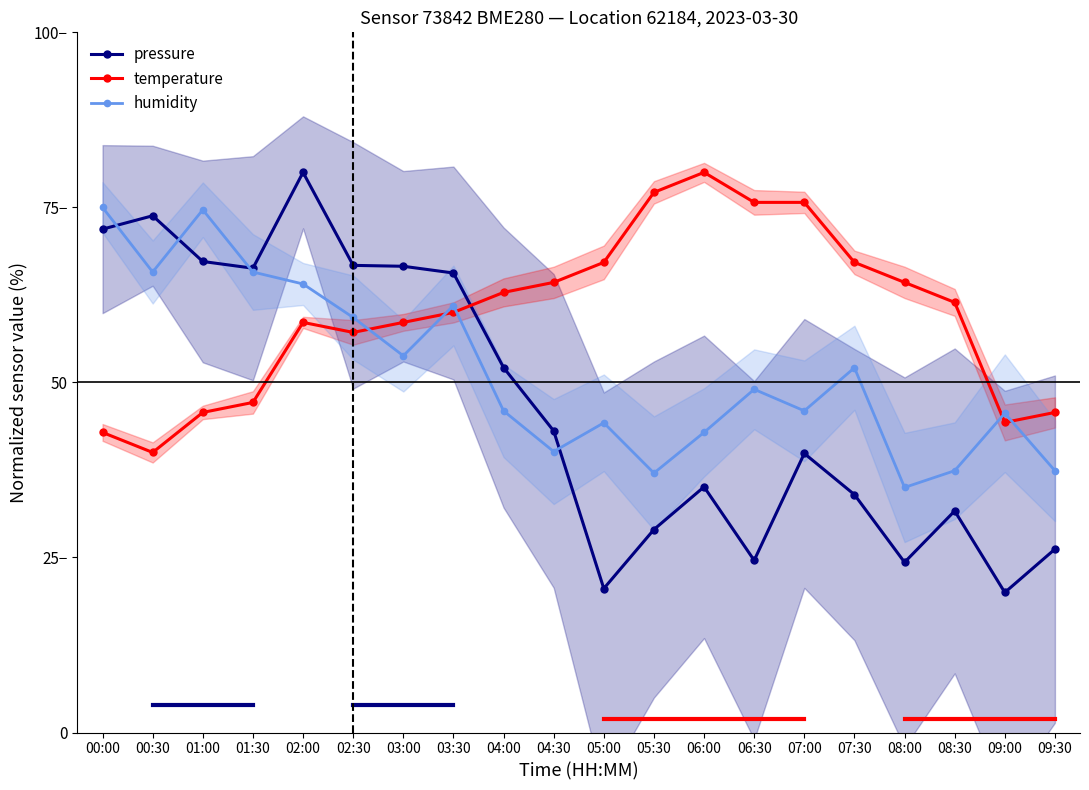

At which label does humidity reach its peak?

00:00